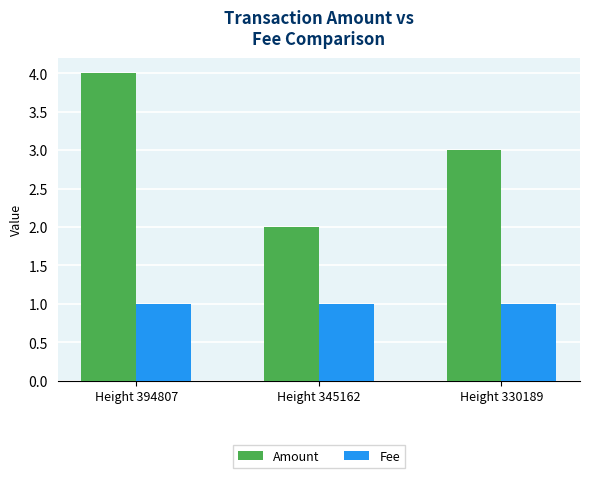

Which series has the widest spread of values?

Amount